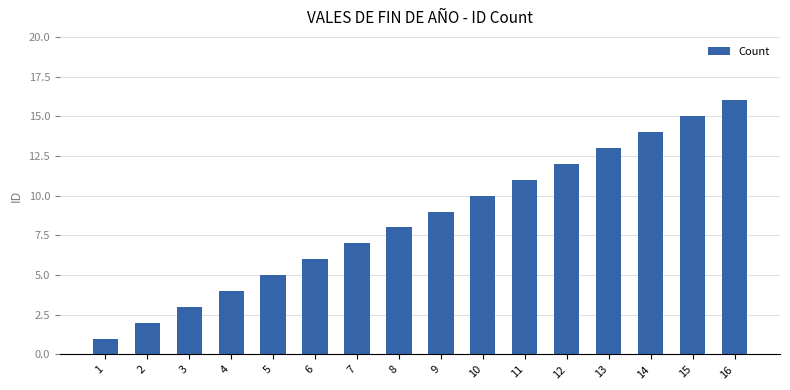

Where is the data nearest to the value 8?

8